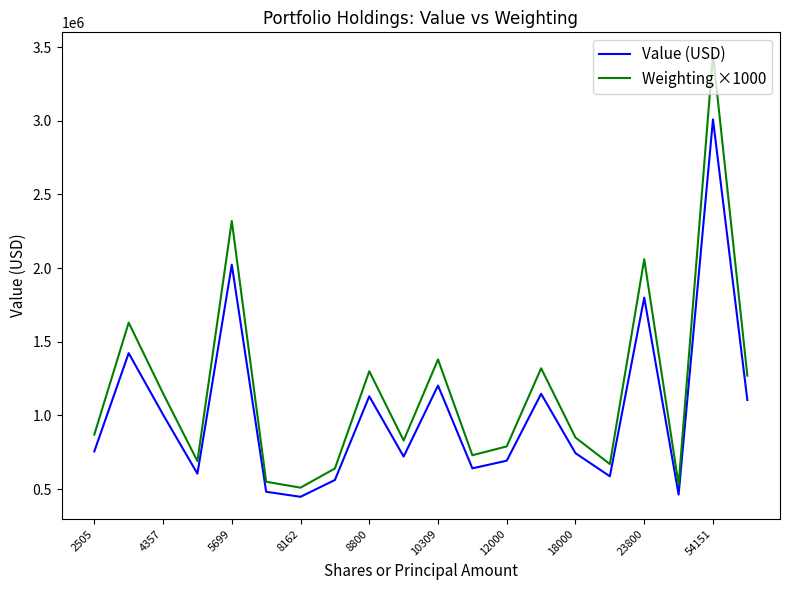

What is the difference between the maximum and minimum values in the Value (USD) series?

2561000